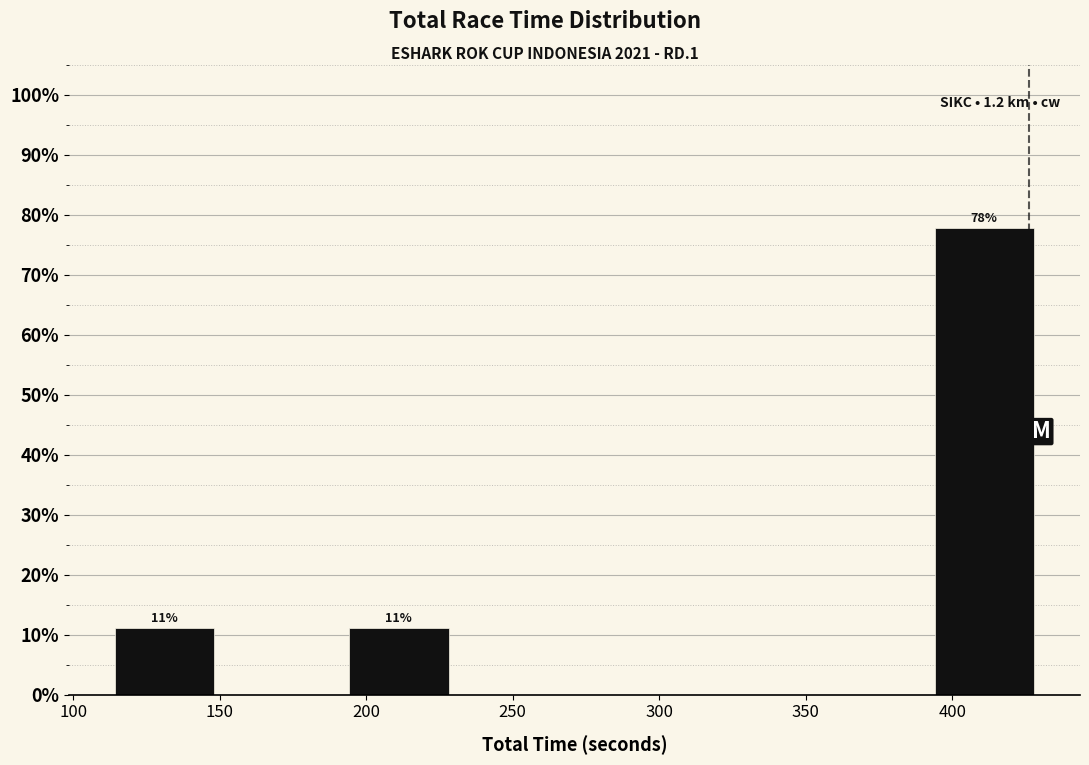

Over which range of the x-axis is the bar tallest?

390 to 430